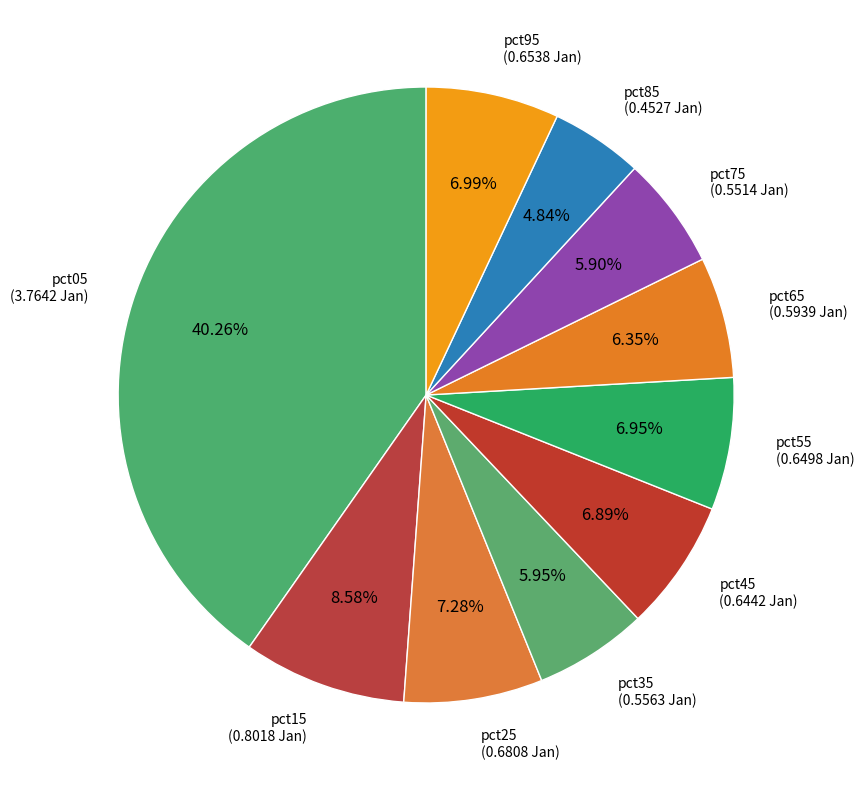

How many slices are in this pie chart?

10